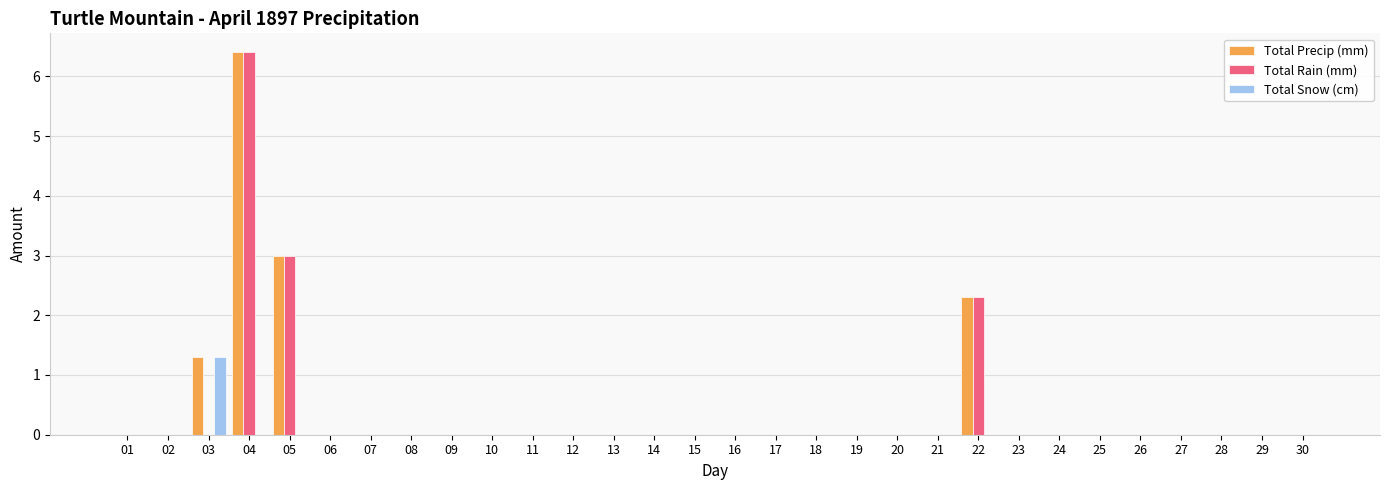

True or false: Total Snow (cm) has a value of 0.6 at 30.

False